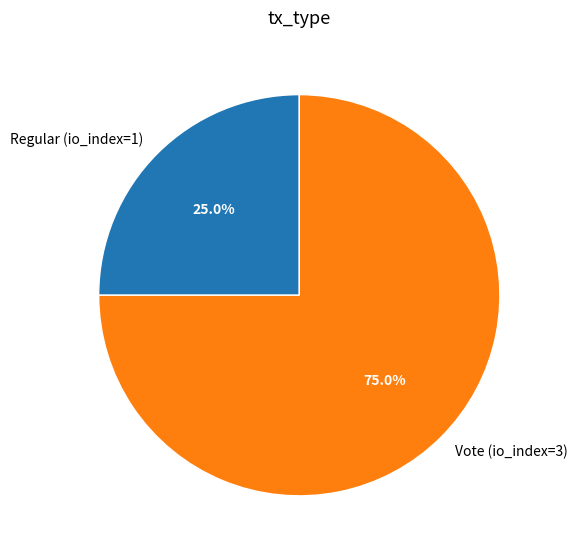

To the nearest percent, what portion does Regular (io_index=1) represent?

25%